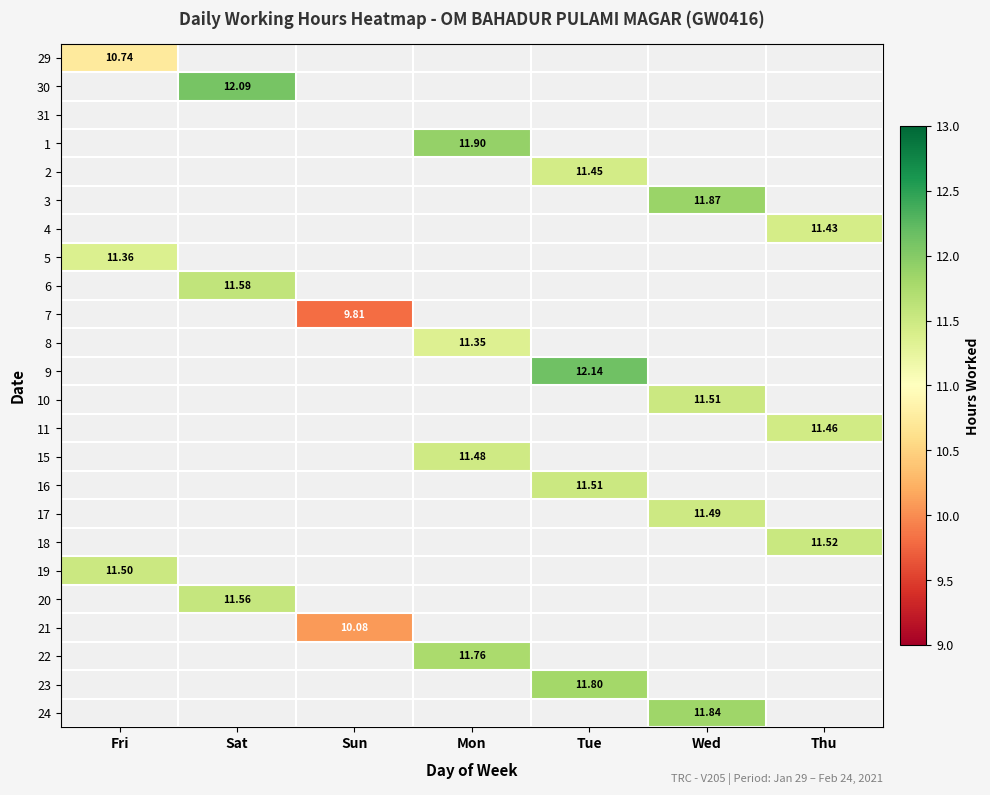

Which category has the lowest value across all series?

Sun